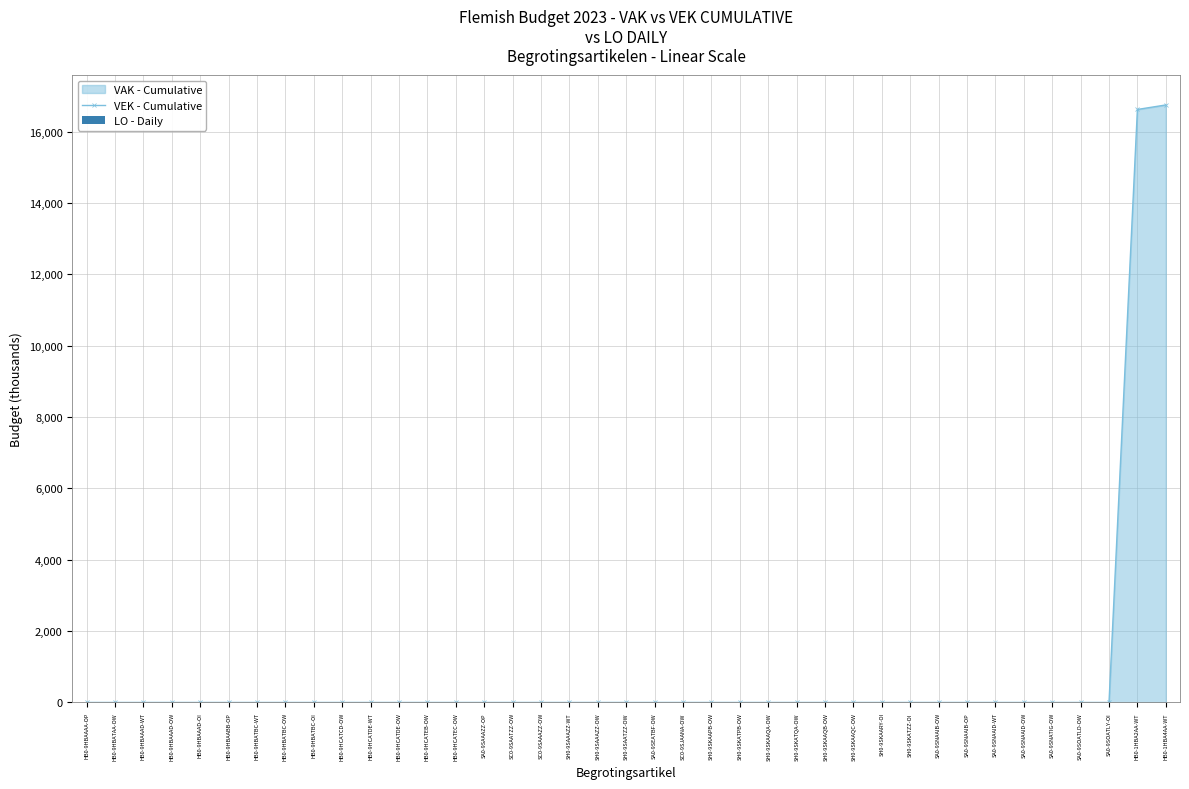

What is the label of the 16th bar from the right?

SH0-9SKATPB-OW